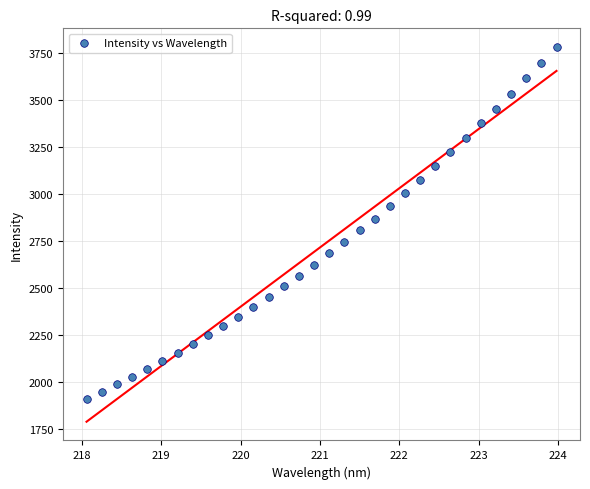

What is the range of X values (max minus min)?

5.9